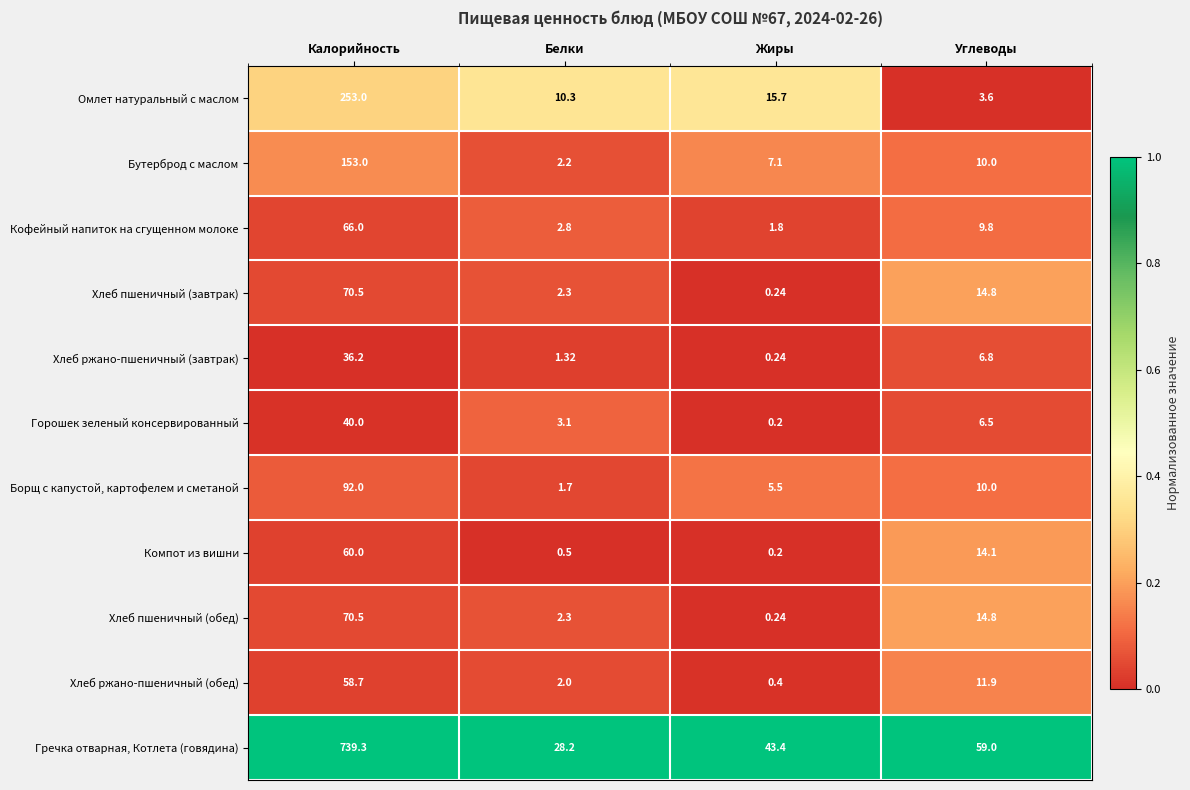

Rank the categories by Борщ с капустой, картофелем и сметаной value from lowest to highest.

Белки, Жиры, Углеводы, Калорийность